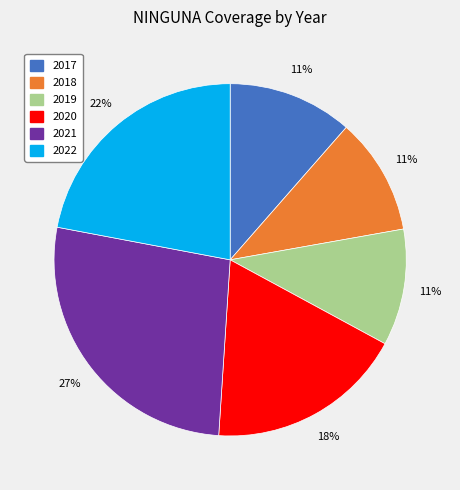

Which has a higher value, 2022 or 2020?

2022